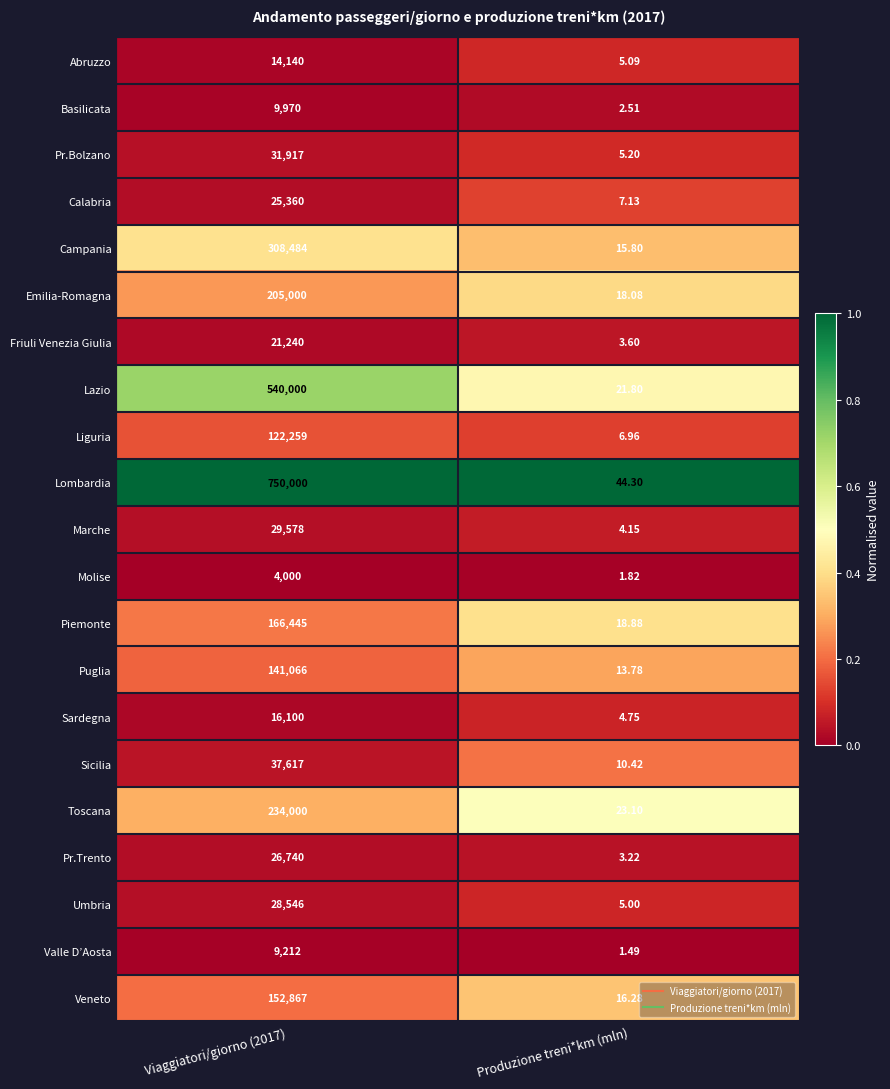

List the series in order of their peak value, highest first.

Lombardia, Lazio, Campania, Toscana, Emilia-Romagna, Piemonte, Veneto, Puglia, Liguria, Sicilia, Pr.Bolzano, Marche, Umbria, Pr.Trento, Calabria, Friuli Venezia Giulia, Sardegna, Abruzzo, Basilicata, Valle D’Aosta, Molise